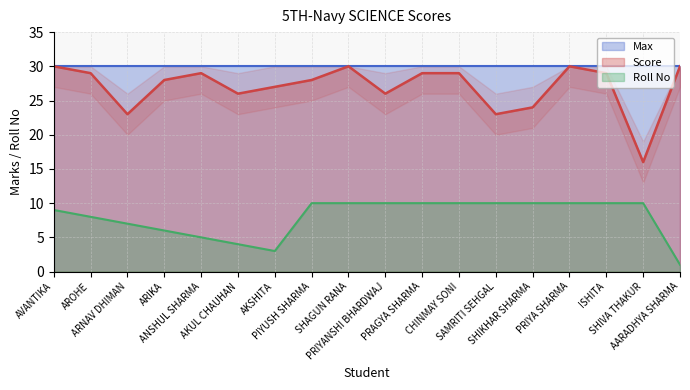

What is the minimum value for Score?

16